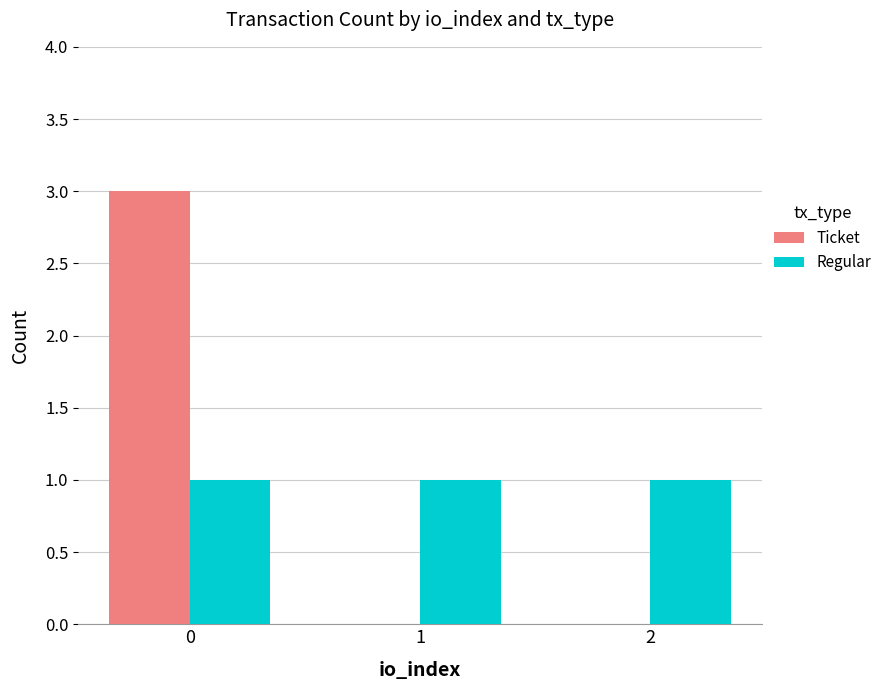

The Regular series shows 1 at 1. True or false?

True